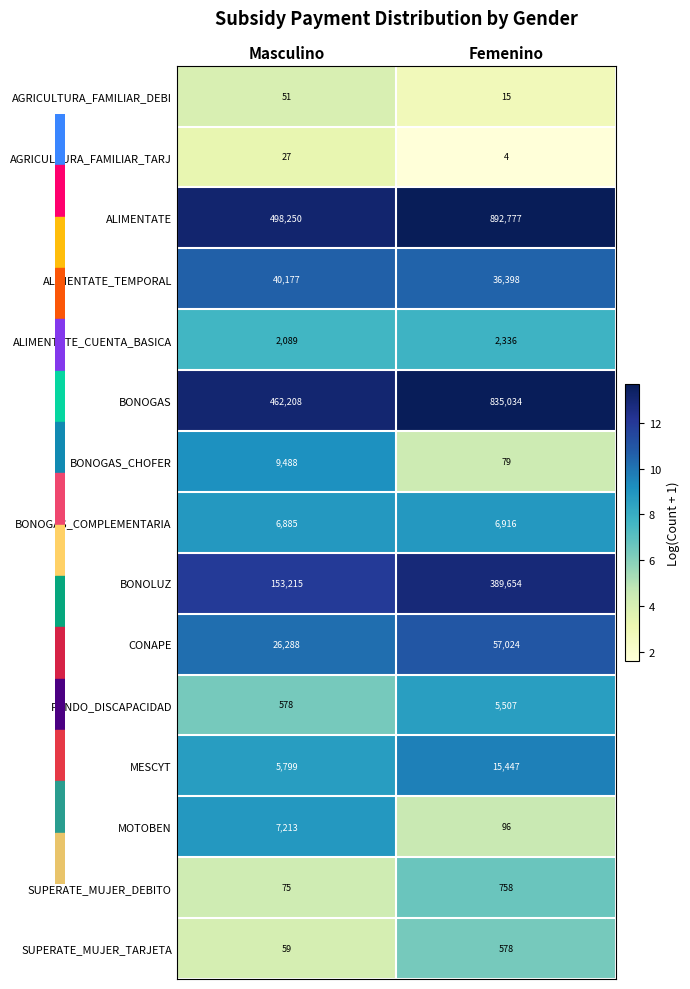

What is the approximate value of AGRICULTURA_FAMILIAR_DEBI at Femenino?

15